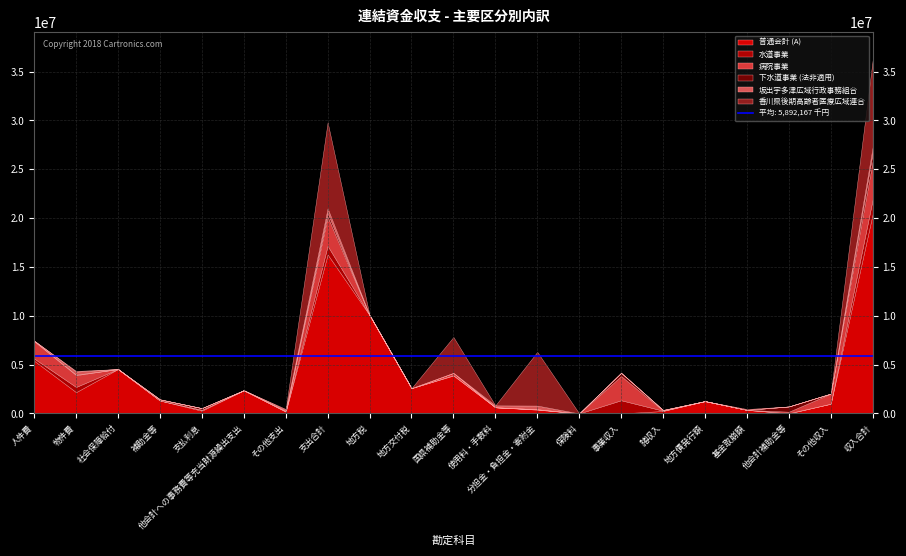

What value does the 普通会計 (A) series have at 物件費?

2178583